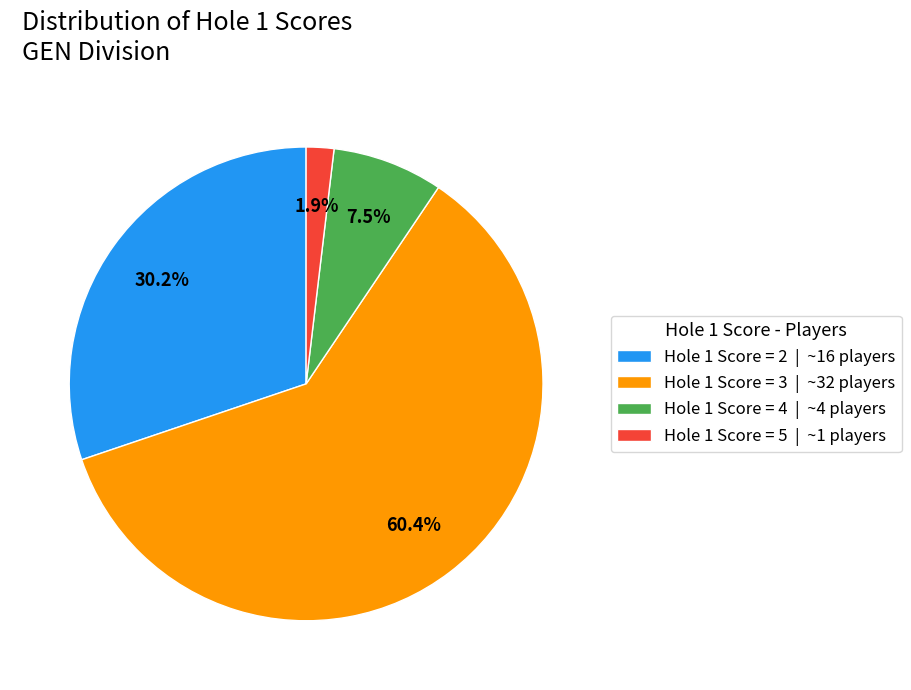

Which has a higher value, Hole 1 Score = 2 | ~16 players or Hole 1 Score = 4 | ~4 players?

Hole 1 Score = 2 | ~16 players